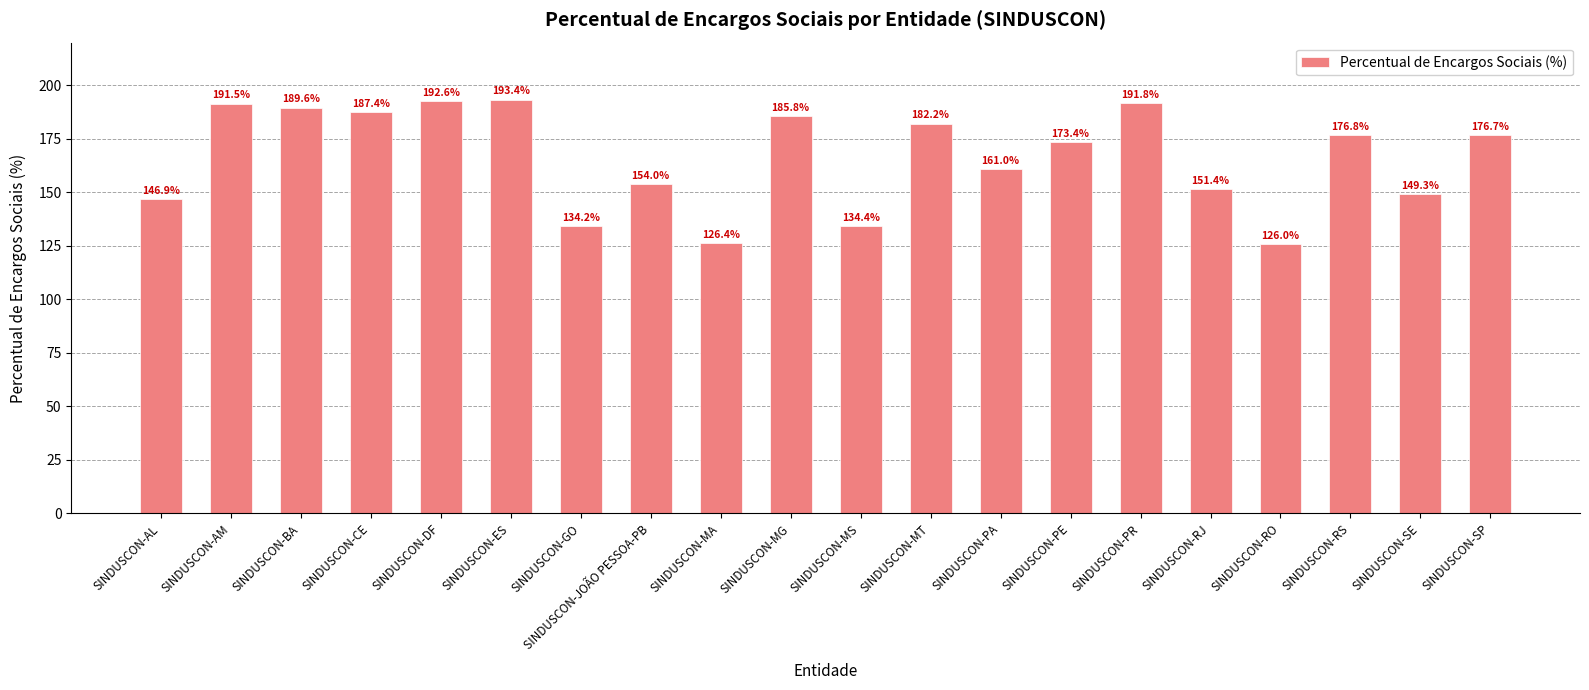

Count the number of data series in this chart.

1